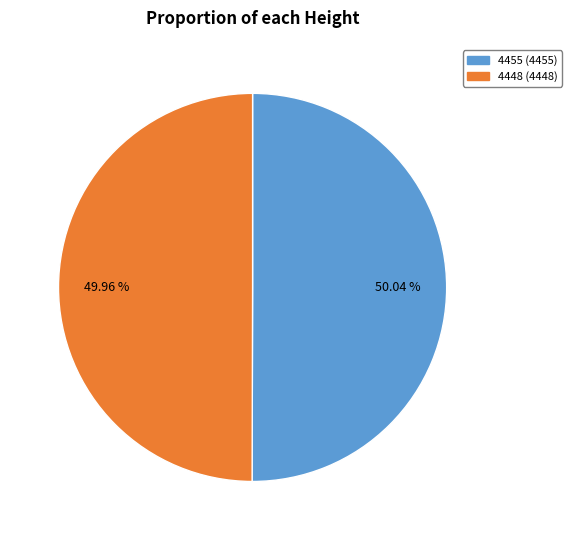

How many segments does this pie chart have?

2